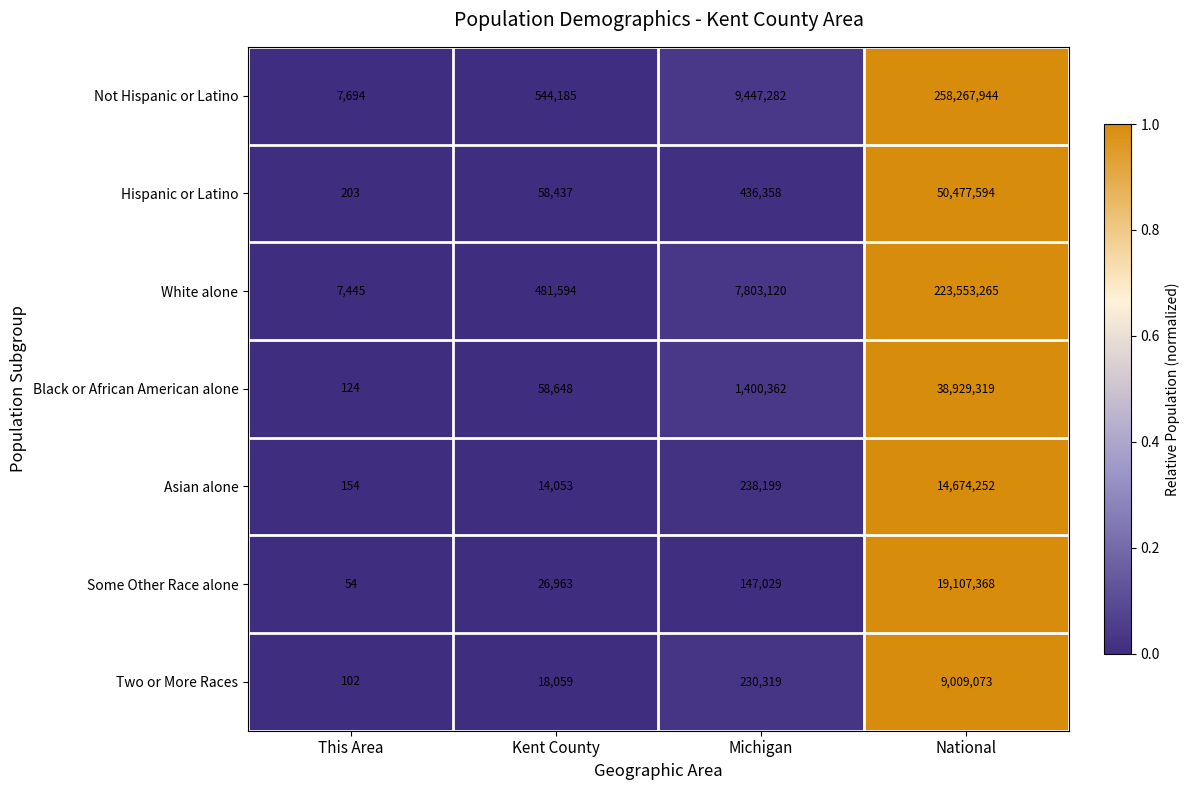

The Not Hispanic or Latino series shows 457445206 at National. True or false?

False